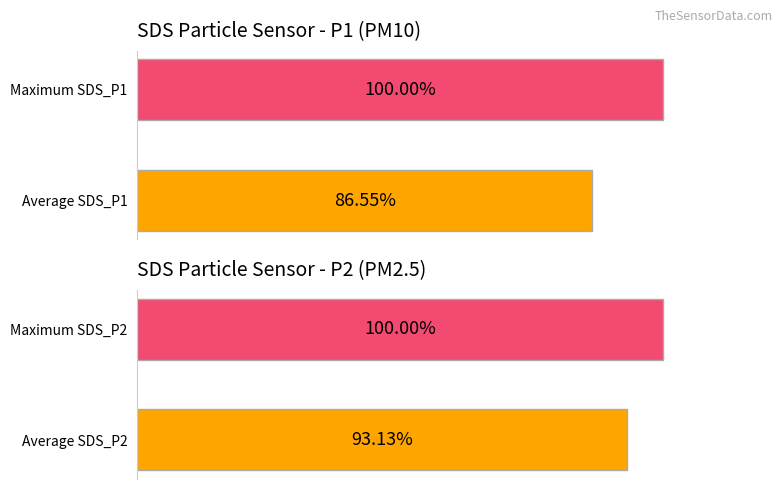

Which series has the widest spread of values?

SDS_P1